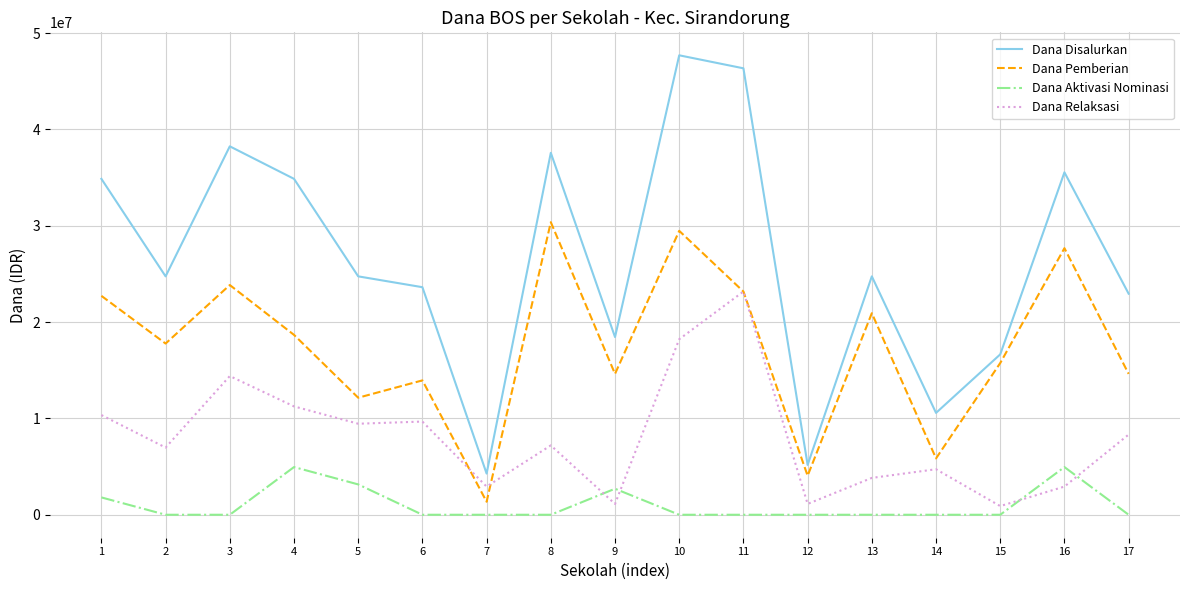

Where does the Dana Relaksasi series first go above 7200000?

1